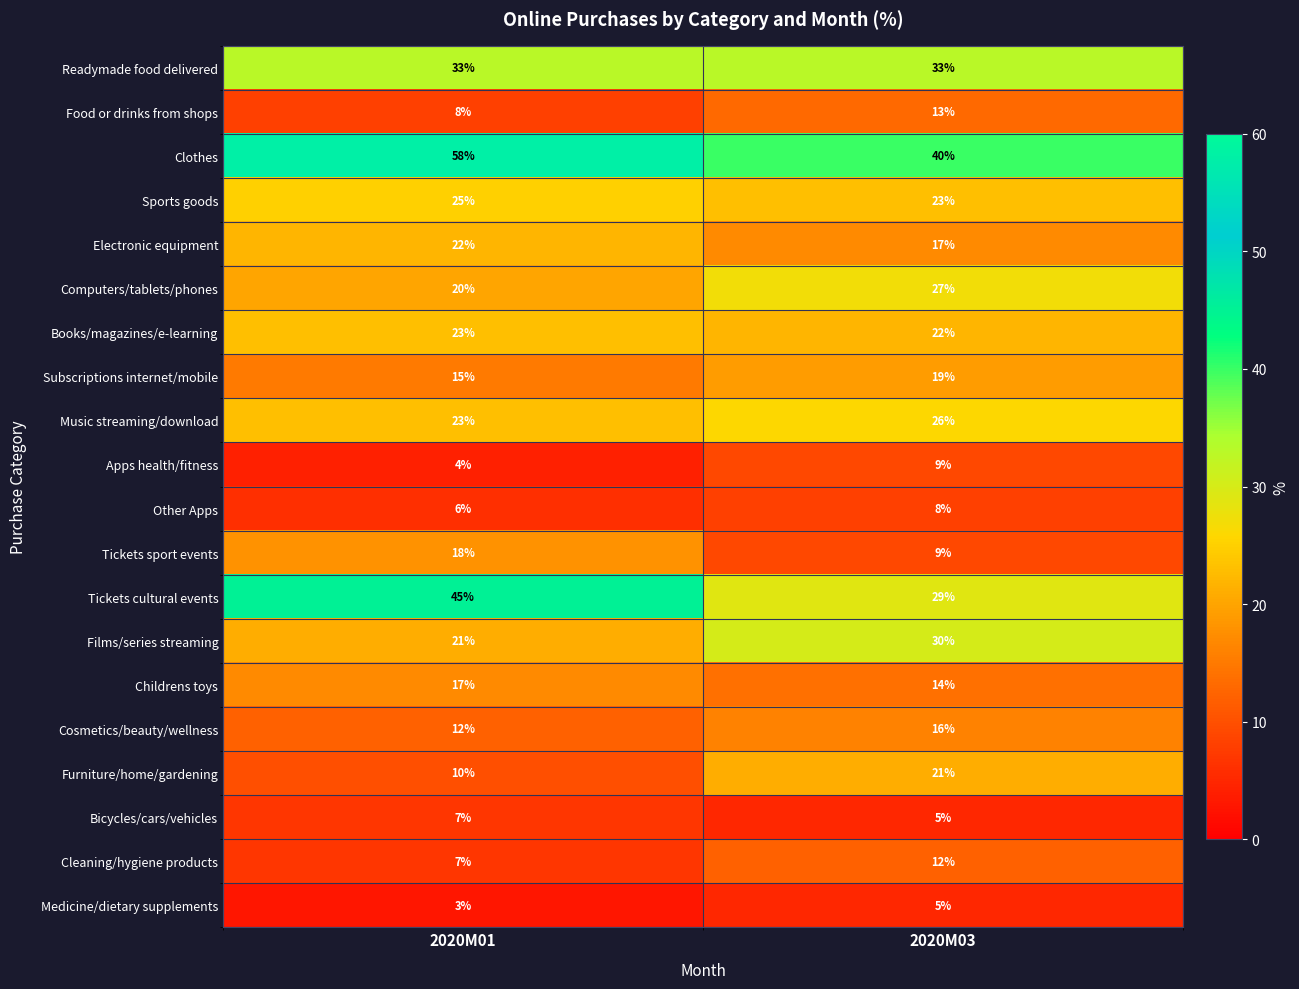

Which series changed the most between 2020M01 and 2020M03?

Clothes